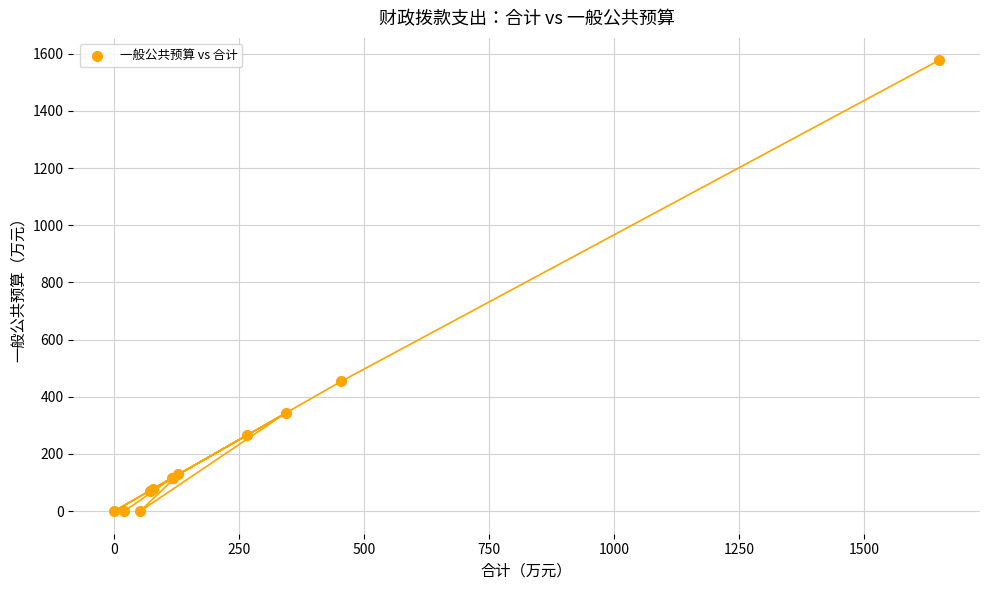

What Y value in the scatter plot is closest to 788?

453.8